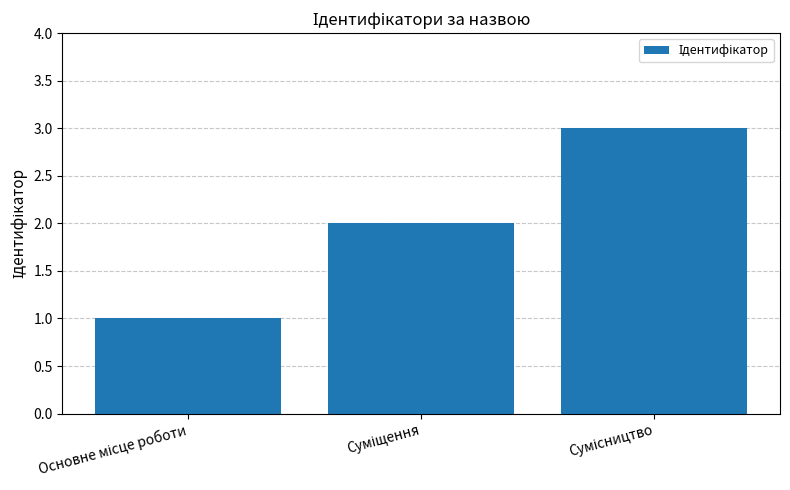

How many data points are less than 2?

1